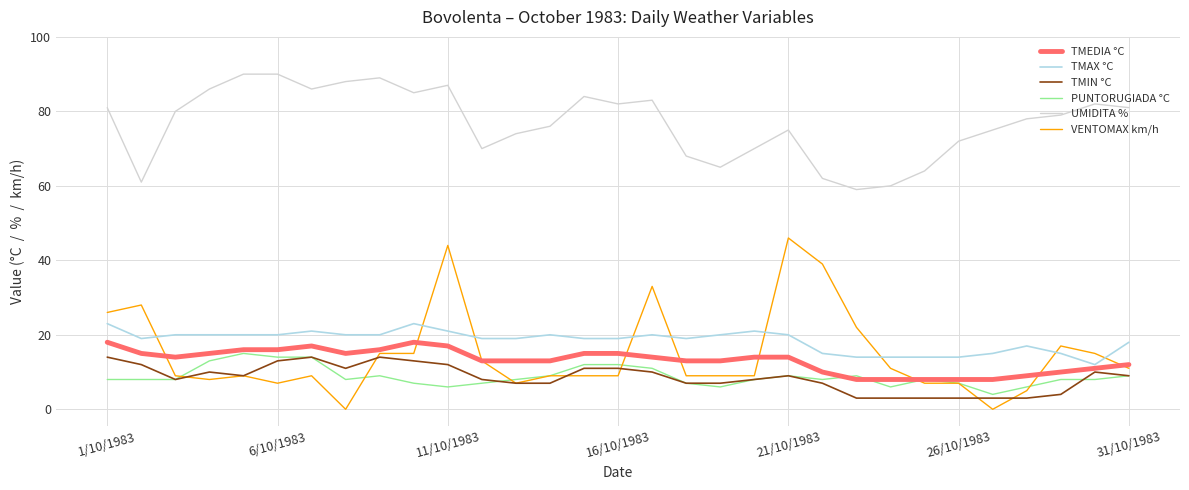

Which series has the largest range (max minus min)?

VENTOMAX km/h